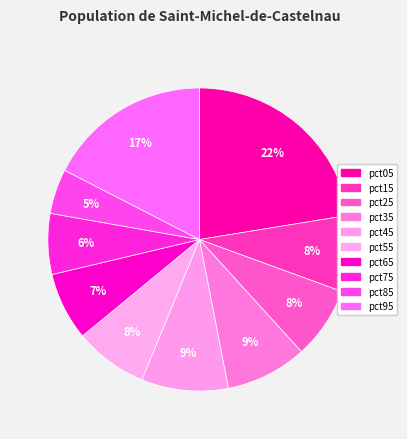

How many segments does this pie chart have?

10